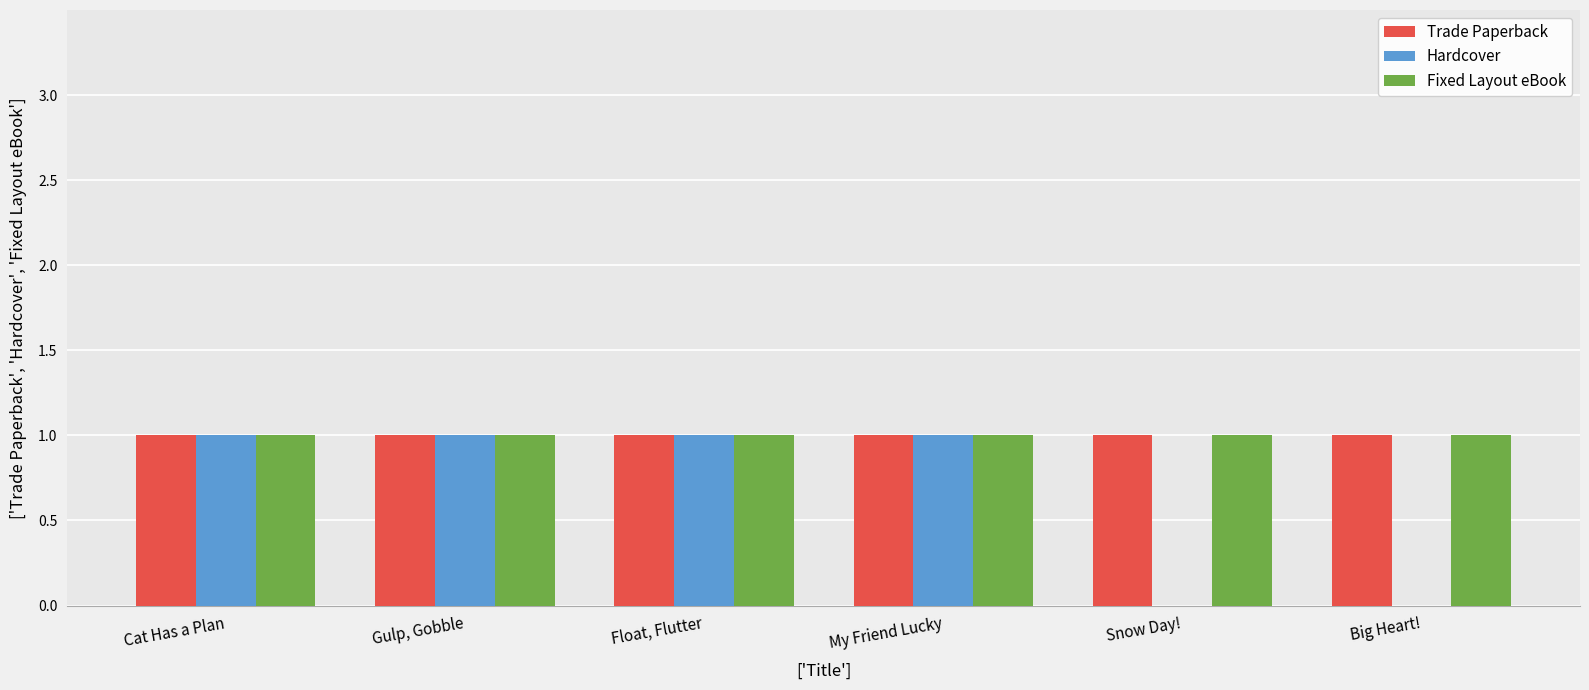

Between Cat Has a Plan and Snow Day!, which series saw the biggest shift?

Hardcover